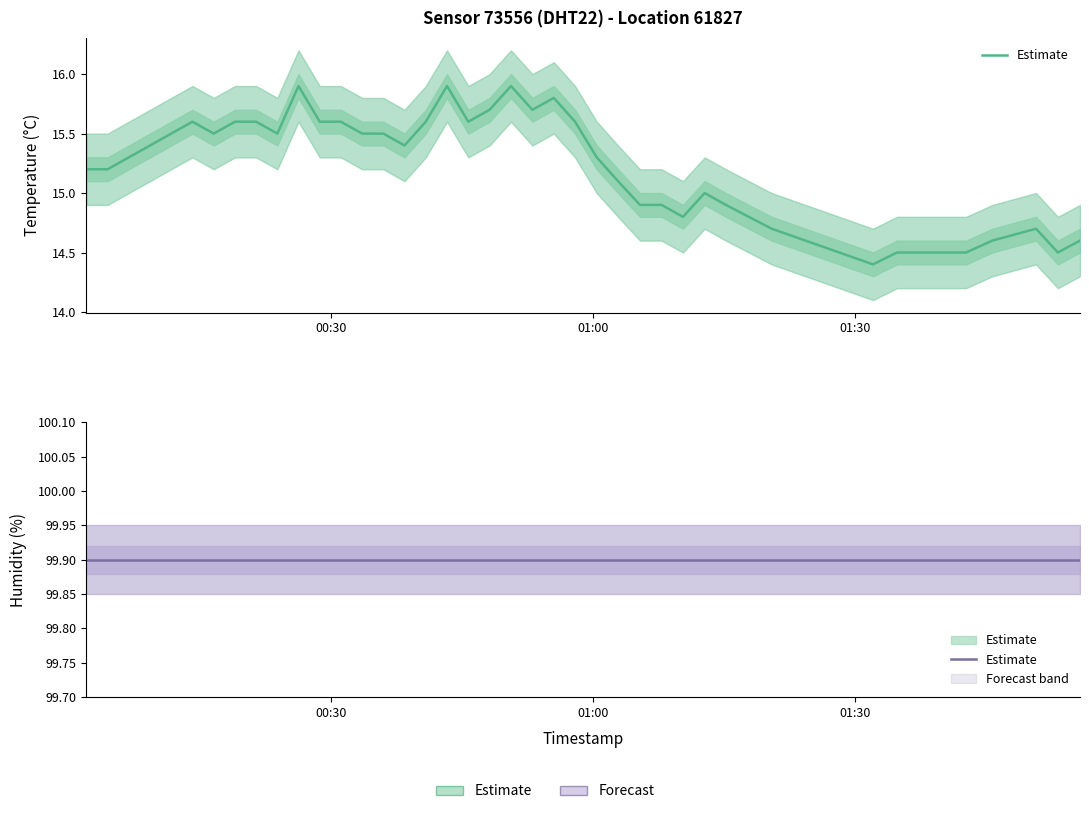

What is the value of the 39th point from the left?

14.5